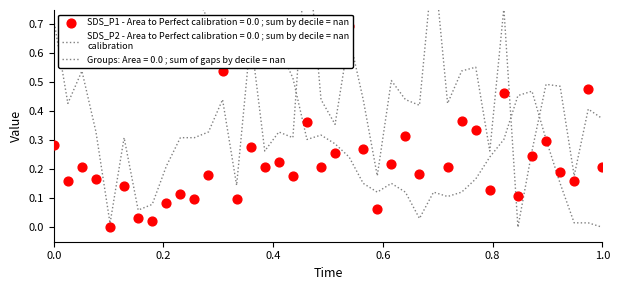

Which series reaches the minimum Y coordinate?

SDS_P2